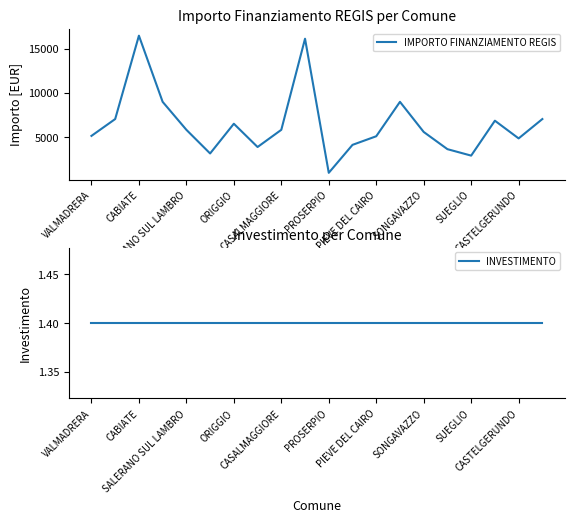

What is the greatest value displayed?

16464.0